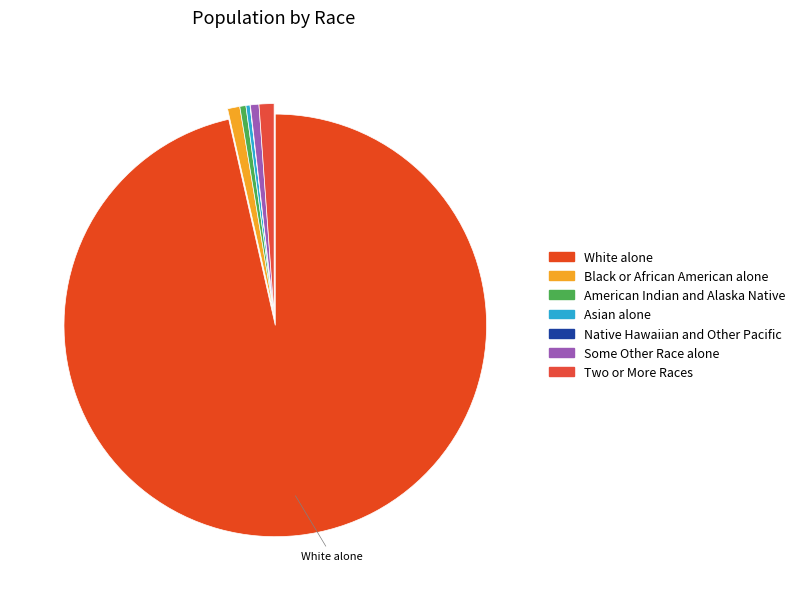

Which category has the smallest portion of the pie?

Native Hawaiian and Other Pacific